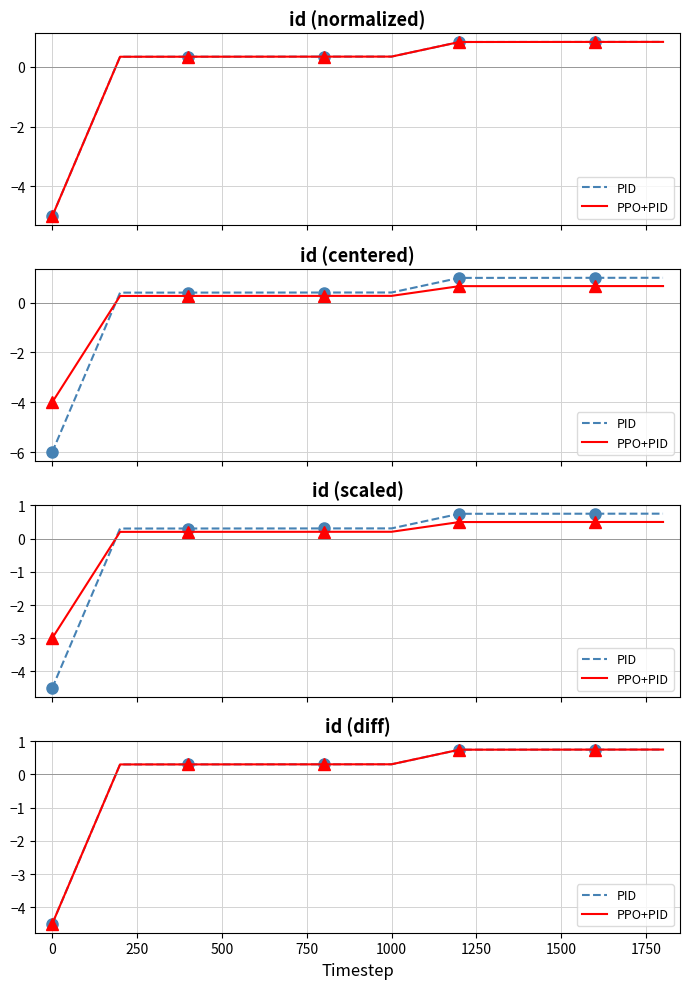

True or false: PPO+PID and PID intersect in this chart.

False